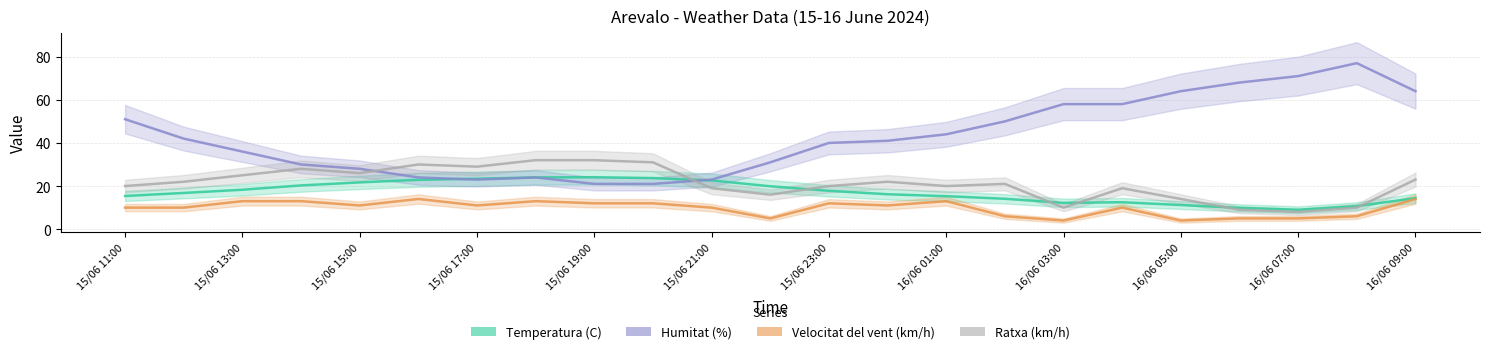

Is the value of Temperatura (C) at 15/06 16:00 greater than the value of Humitat (%) at 16/06 00:00?

No